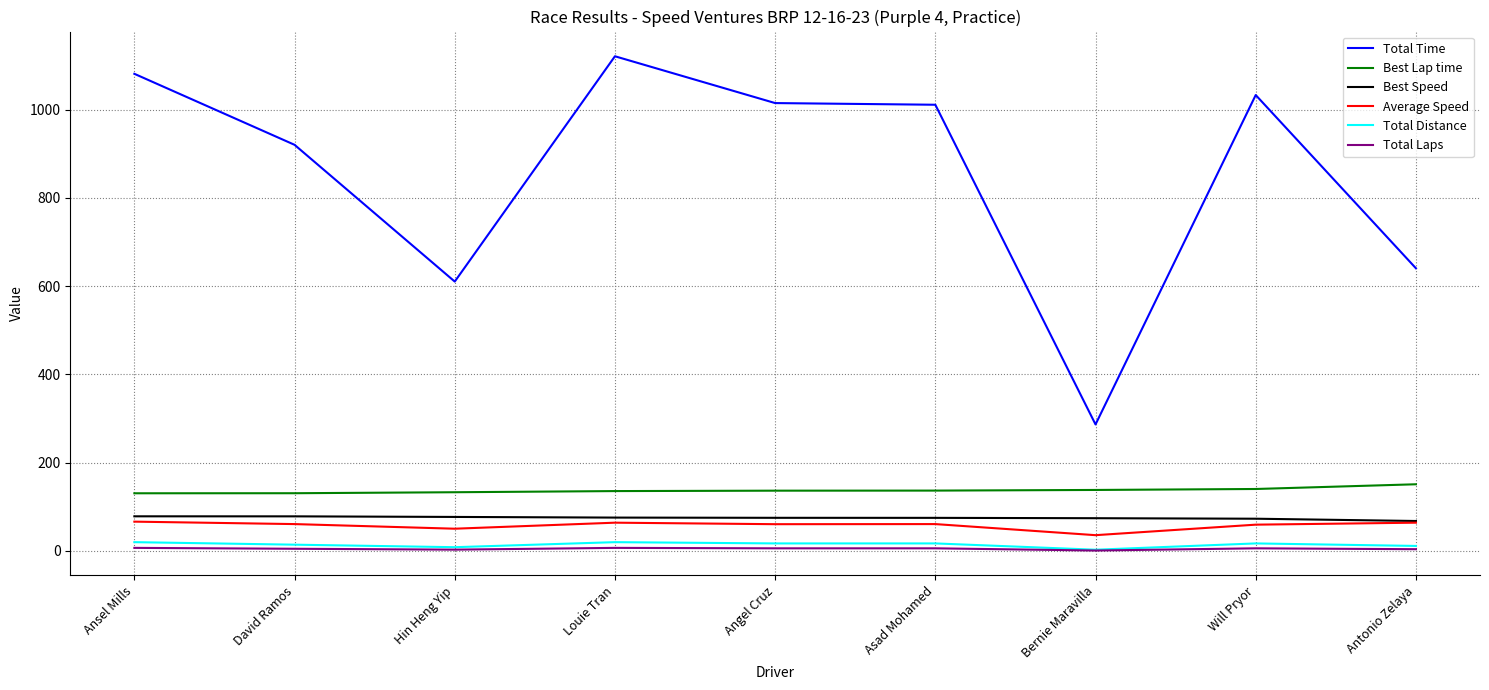

True or false: Best Lap time and Average Speed intersect in this chart.

False